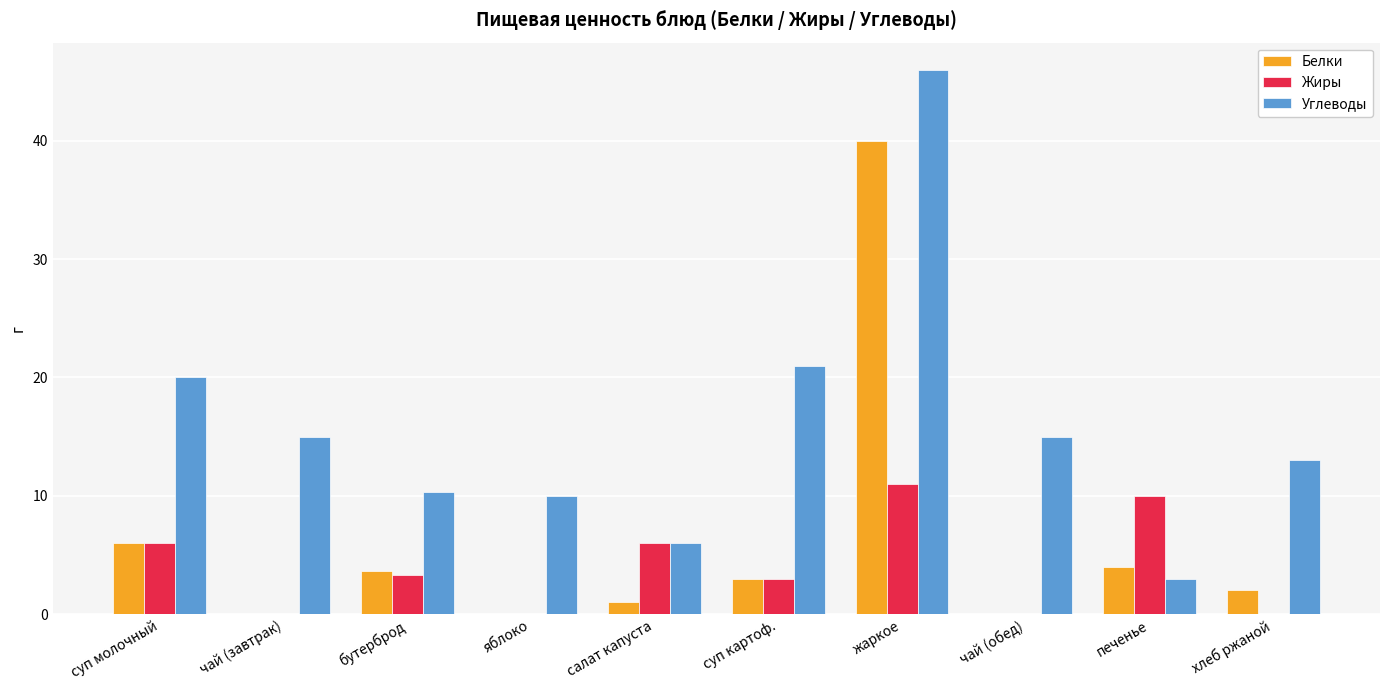

What is the total value across all series at чай (обед)?

15.0